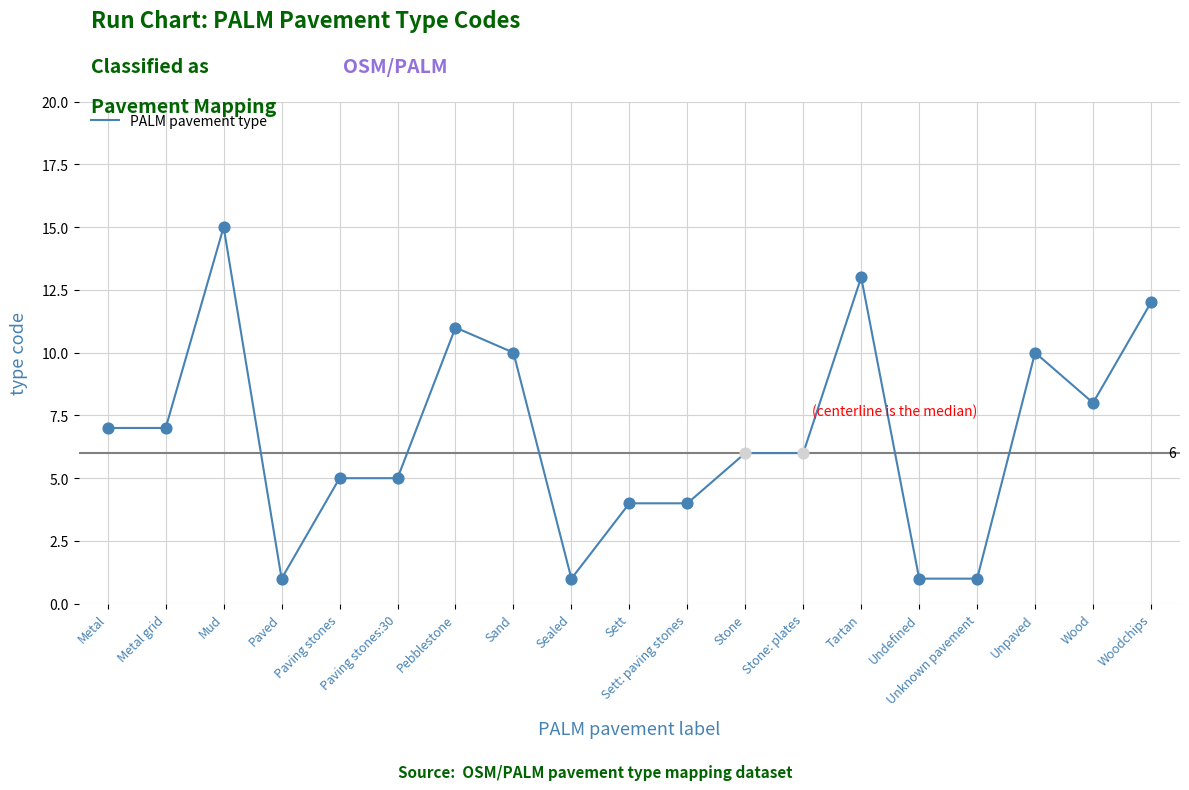

Which has a higher value, Stone or Undefined?

Stone